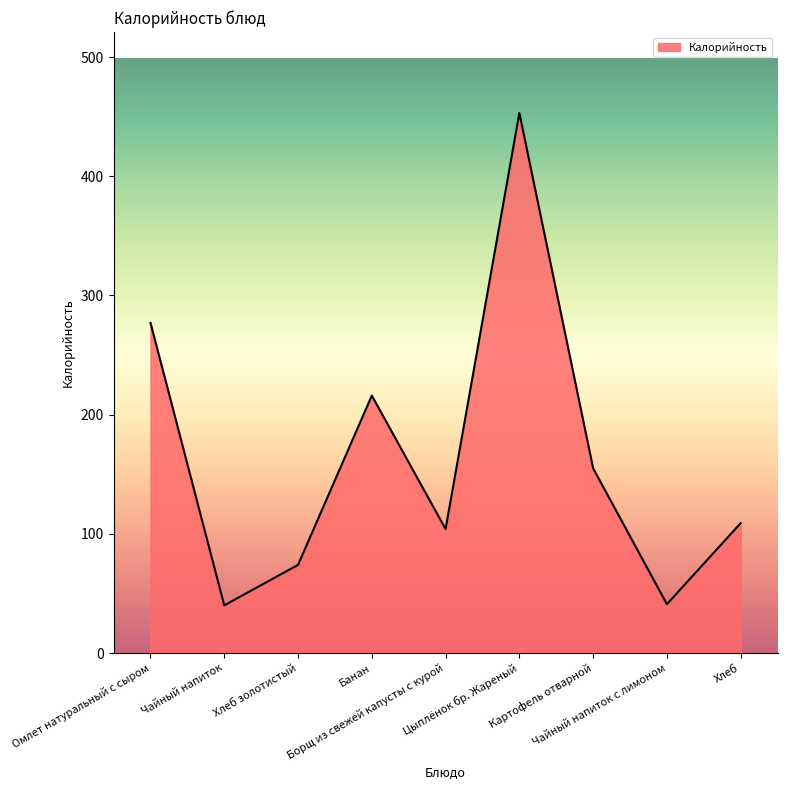

True or false: the data shows 263 at Картофель отварной.

False